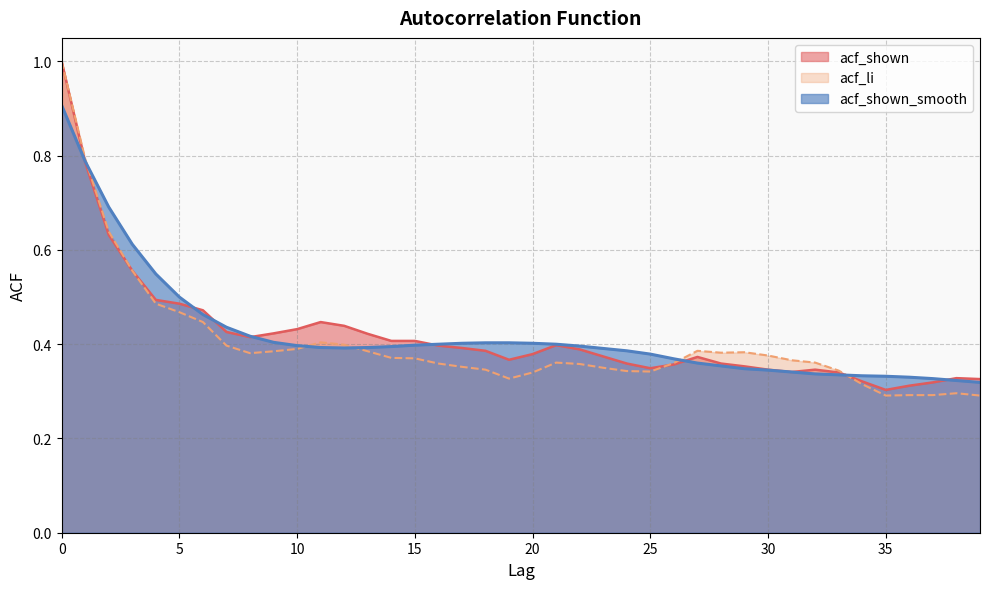

What is the difference between the maximum and minimum values in the acf_li series?

0.7